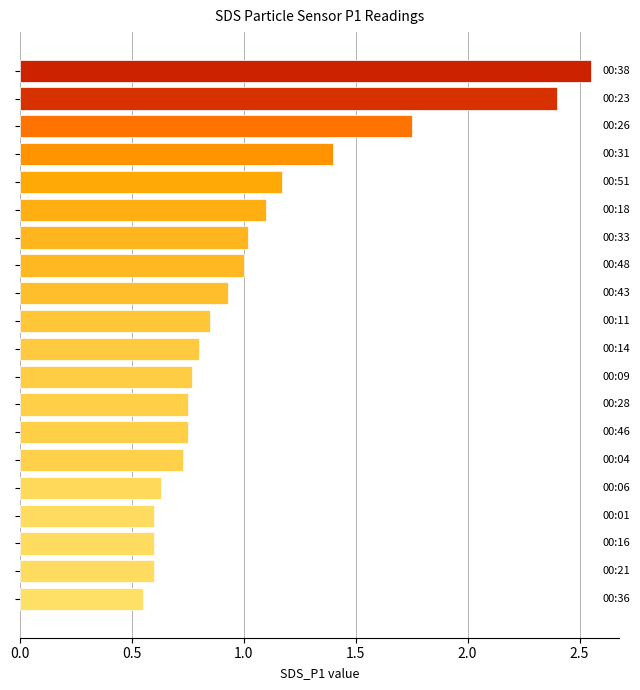

What is the average value?

1.0